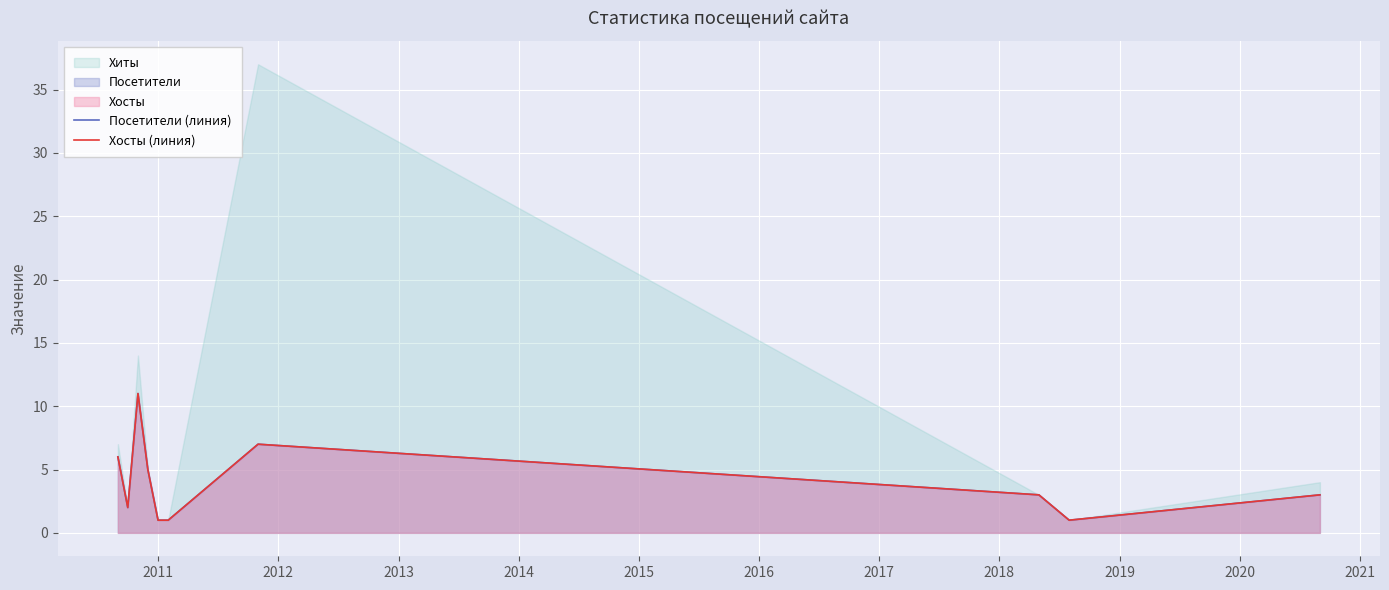

Reading left to right, extract all data points from this chart.

Посетители (линия): 6	2	11	5	1	1	7	3	1	3
Хосты (линия): 6	2	11	5	1	1	7	3	1	3